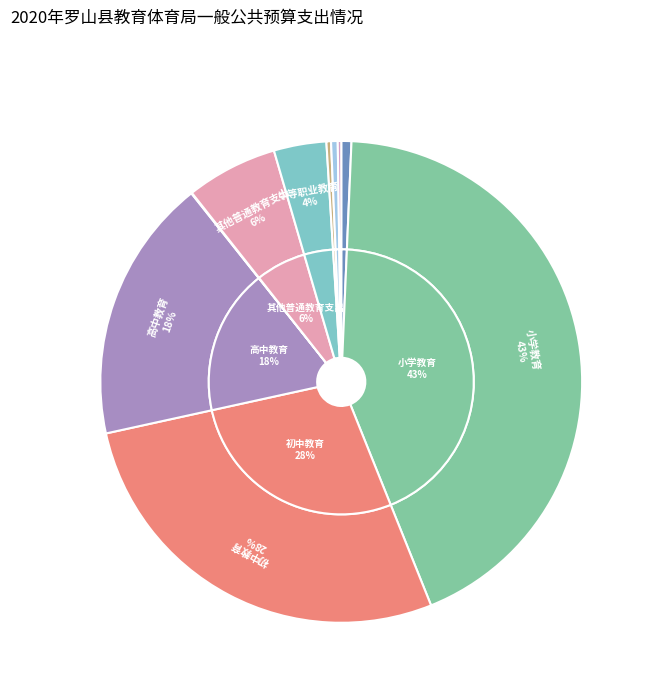

To the nearest percent, what is the combined percentage of 中等职业教育 and 其他广播电视教育支出?

4%